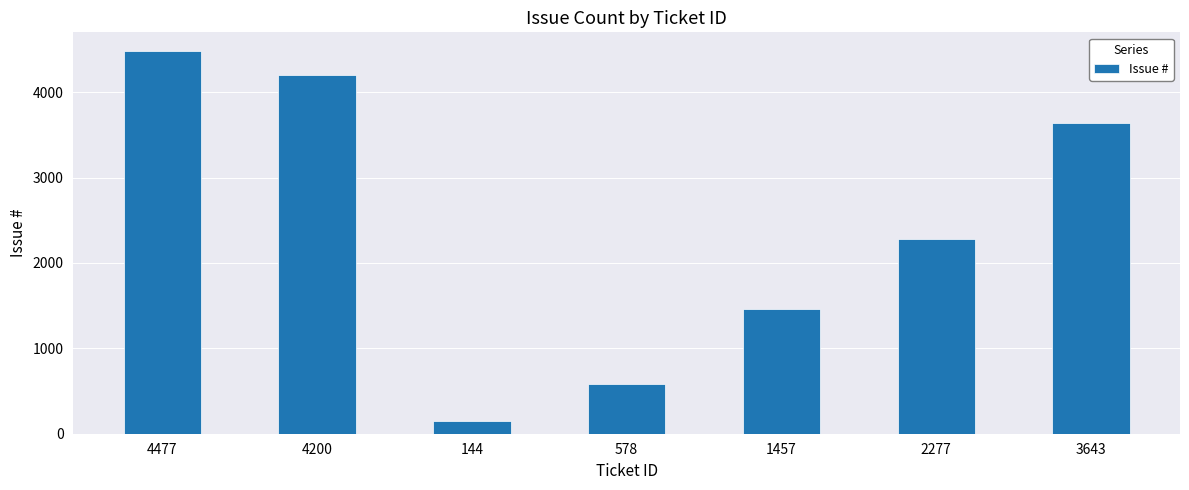

Rank the categories by value from highest to lowest.

4477, 4200, 3643, 2277, 1457, 578, 144